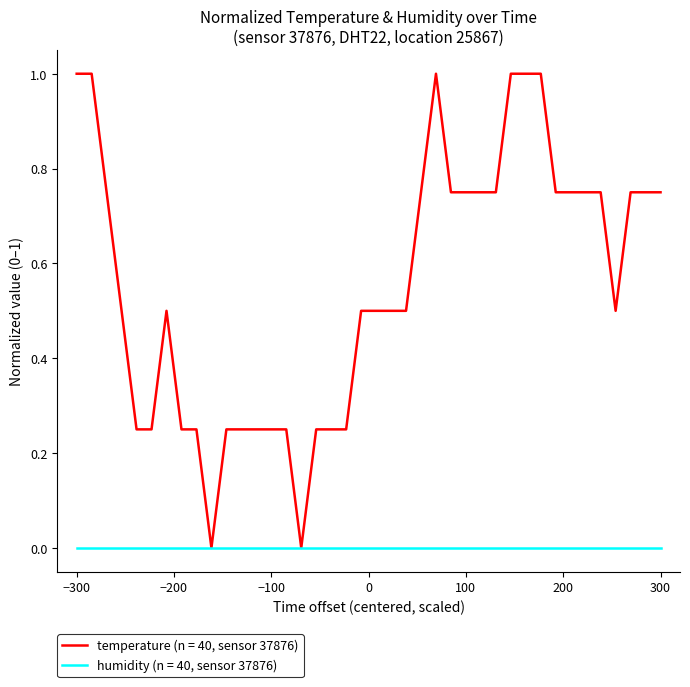

Rank the series by their maximum value, from lowest to highest.

humidity (n = 40, sensor 37876), temperature (n = 40, sensor 37876)